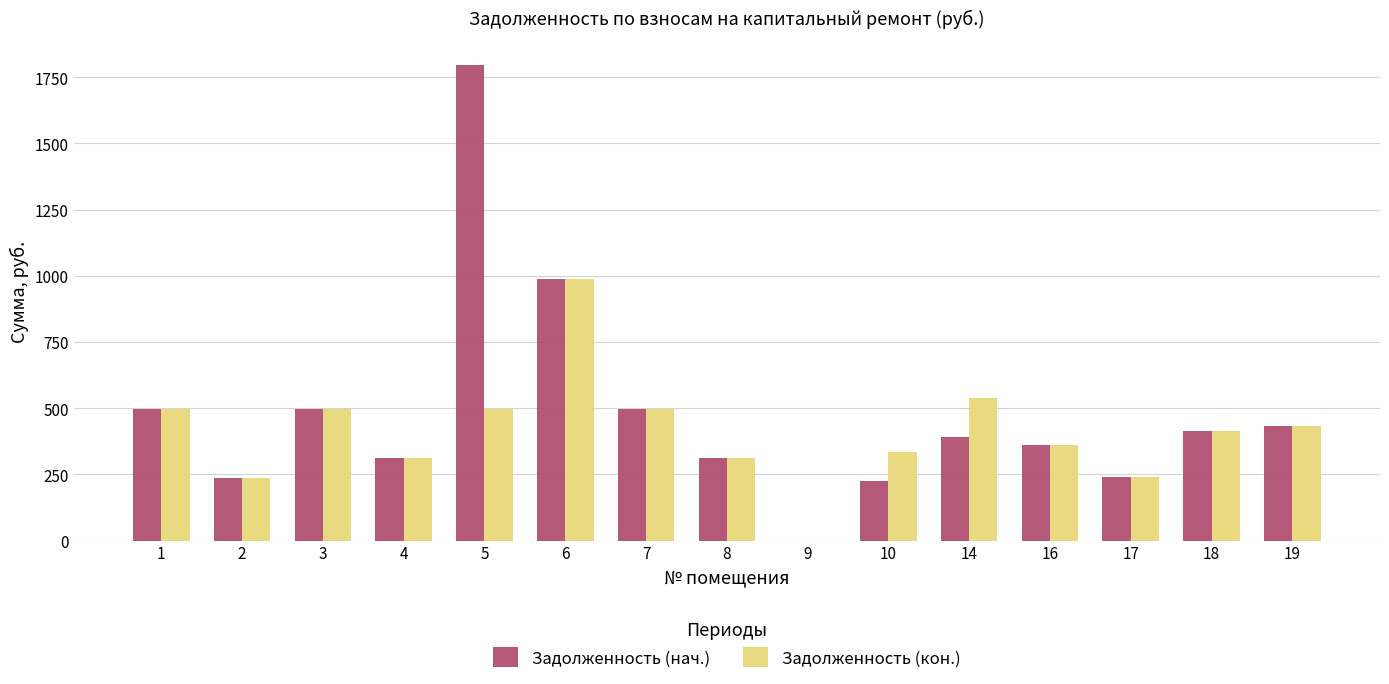

What is the sum of the Задолженность (кон.) values at 16 and 2?

597.4